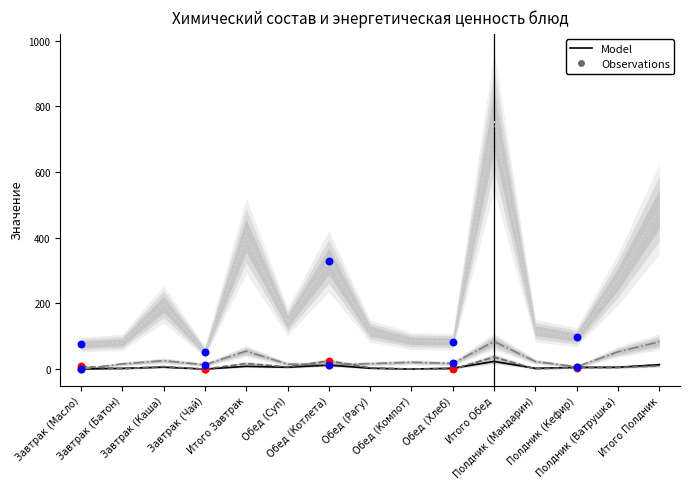

What is the total value across all series at Обед (Компот)?

107.0